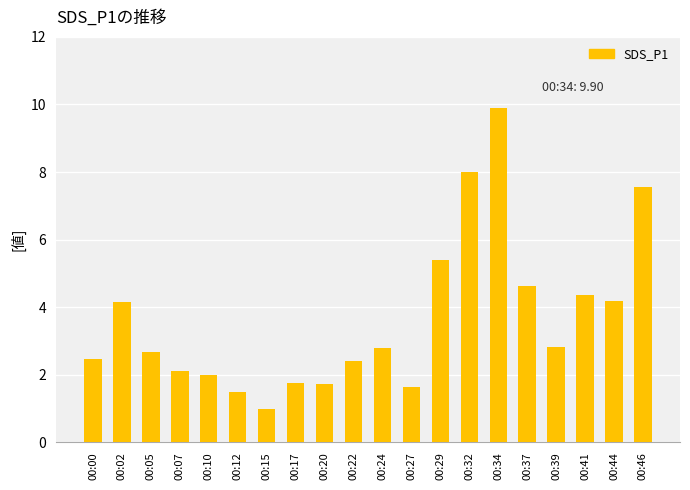

Are the bars horizontal?

No